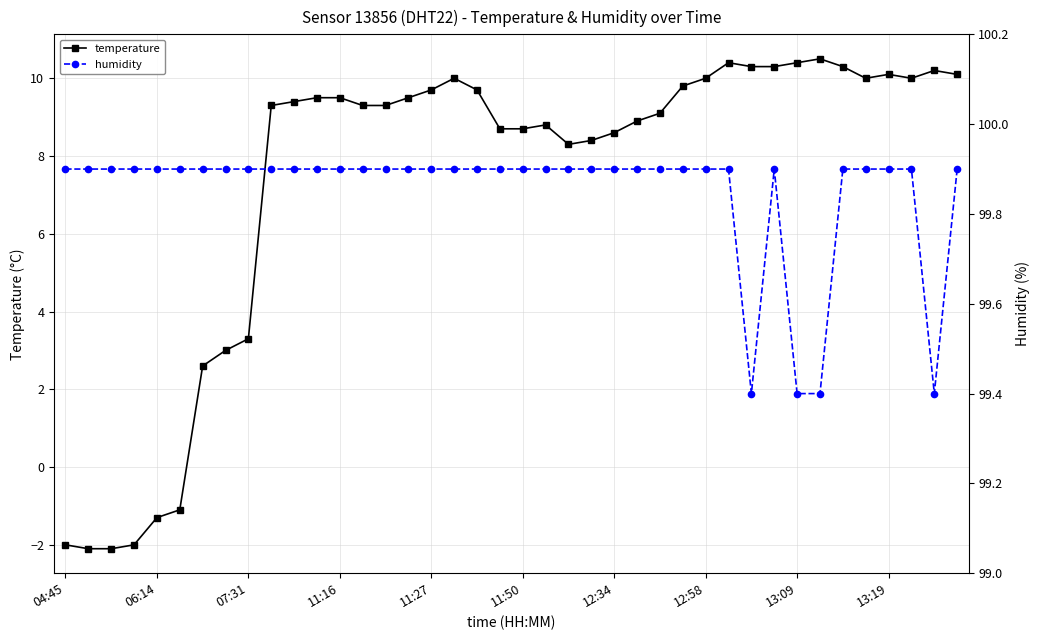

What is the value of the temperature point at the 16th from the left?

9.5